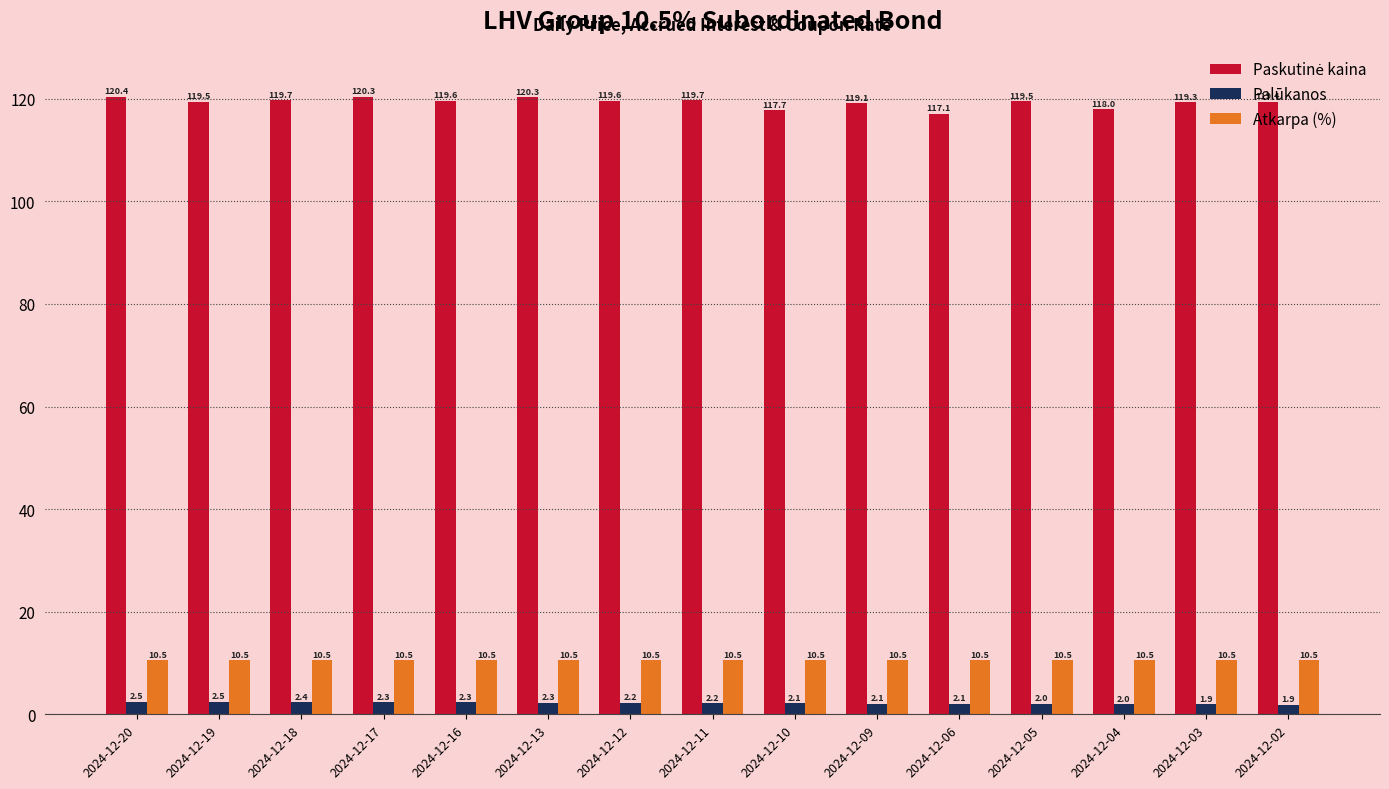

At how many categories does at least one series exceed 118?

12